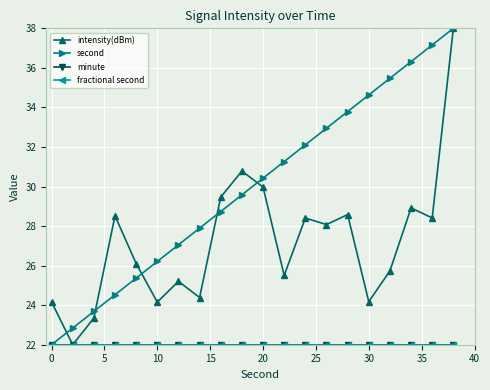

Does the chart have visible grid lines?

Yes